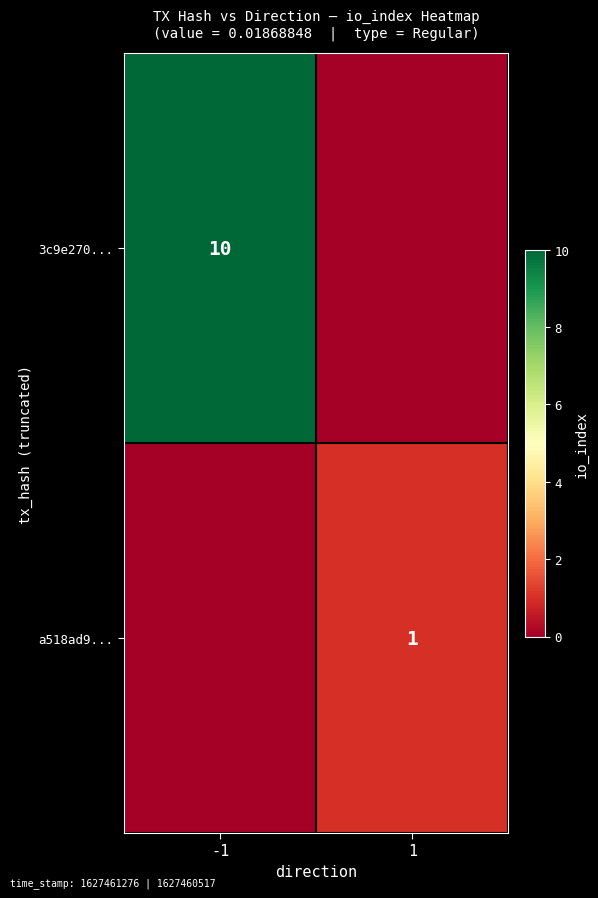

The value of a518ad9... at 1 is 1. True or false?

True